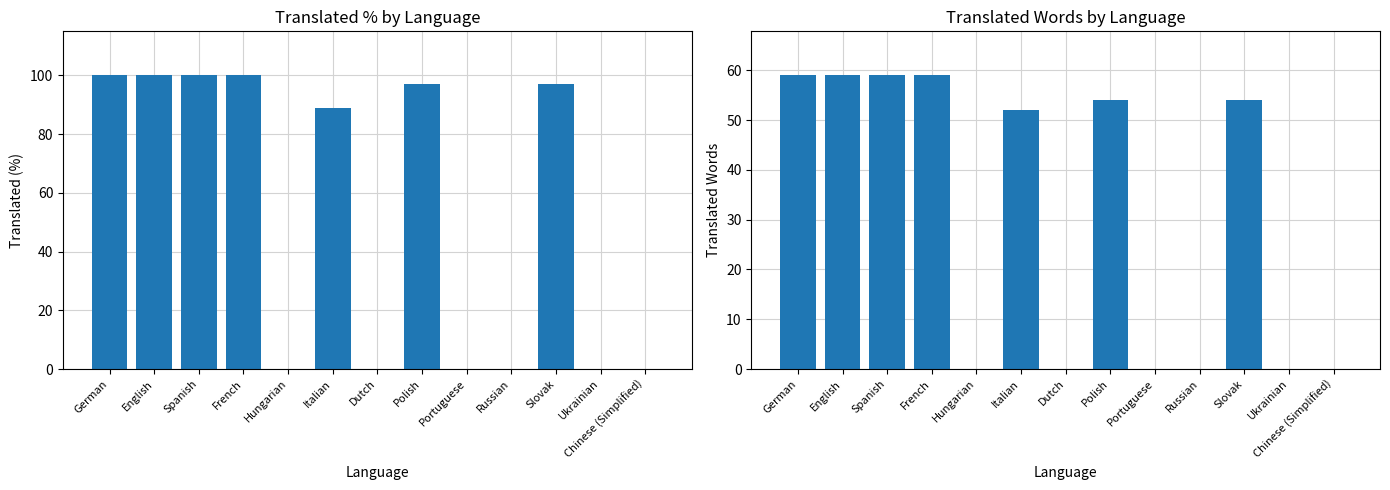

True or false: translated_percent has a value of 0.0 at Ukrainian.

True